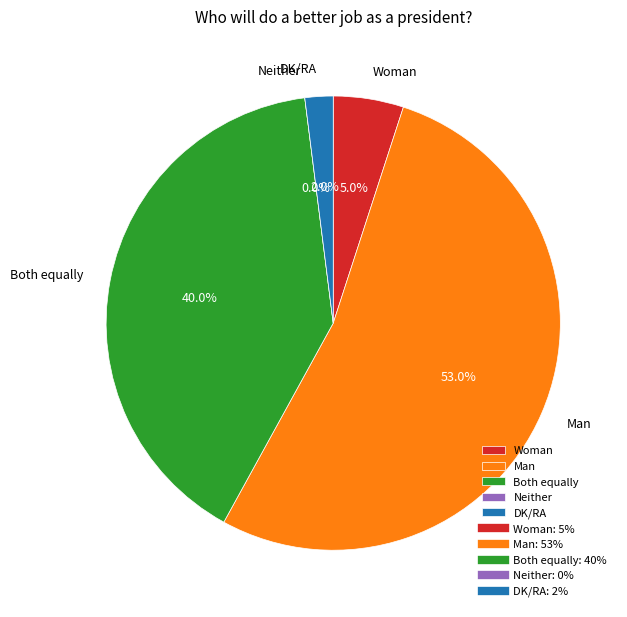

Rank the categories by value from highest to lowest.

Man, Both equally, Woman, DK/RA, Neither